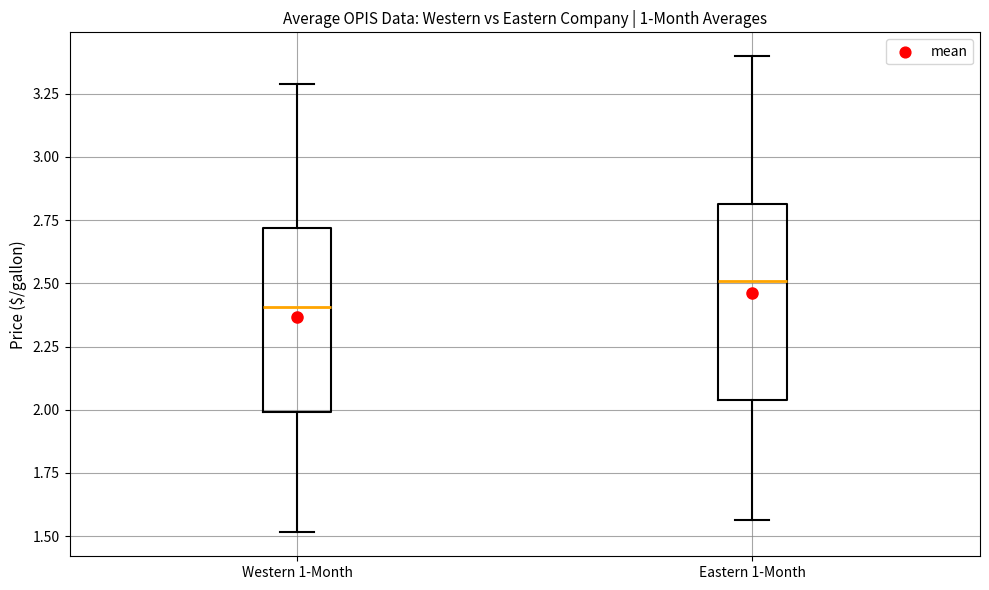

Reading left to right, read every box against the y-axis: the position of its median line, the range the box covers, and the ends of its whiskers. The values are not printed on the chart, so give them approximately, as read against the axis.

Western 1-Month: median 2.40, box 2.00 to 2.70, whiskers 1.50 to 3.30
Eastern 1-Month: median 2.50, box 2.05 to 2.80, whiskers 1.55 to 3.40